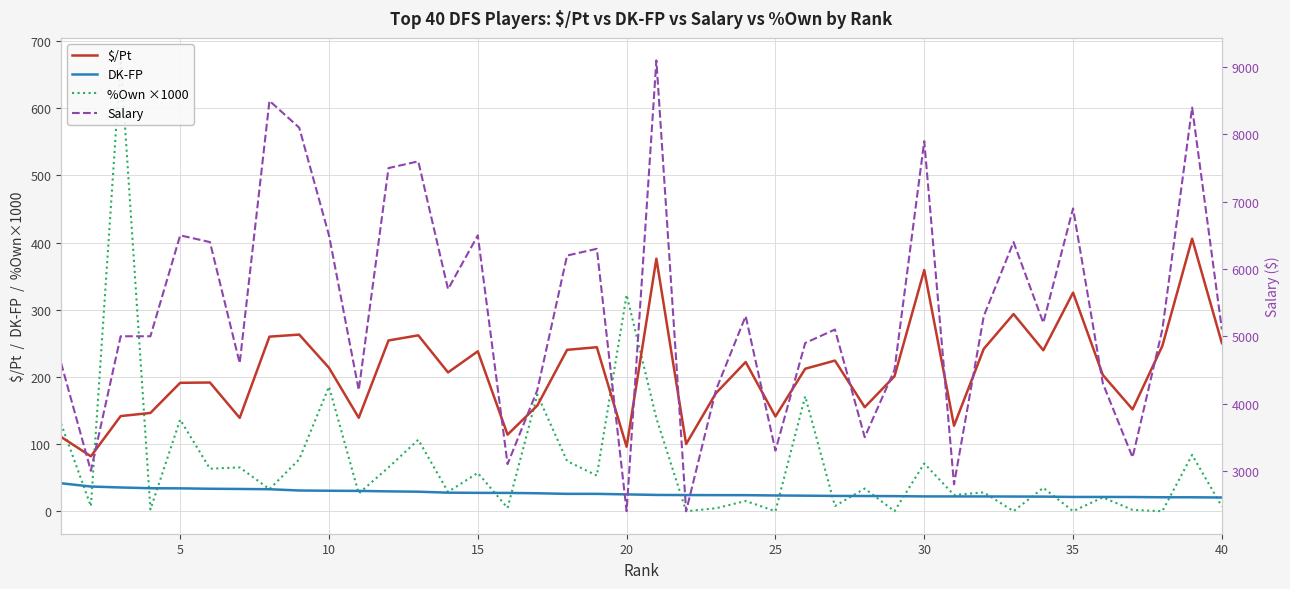

True or false: DK-FP and $/Pt intersect in this chart.

False